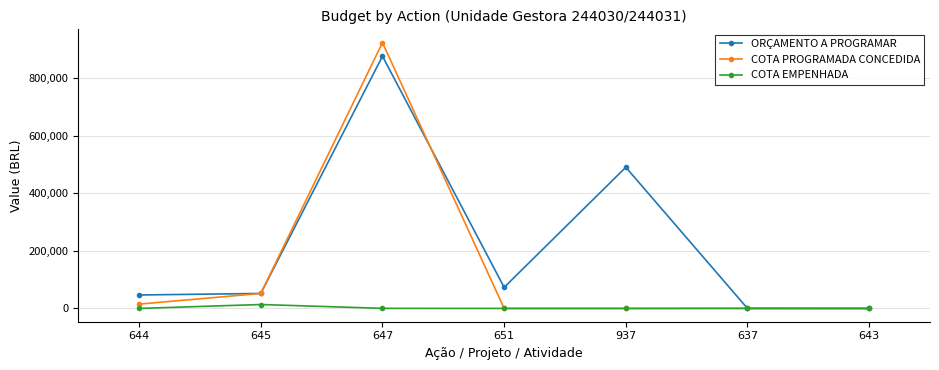

Is the value of COTA PROGRAMADA CONCEDIDA at 644 greater than the value of ORÇAMENTO A PROGRAMAR at 937?

No